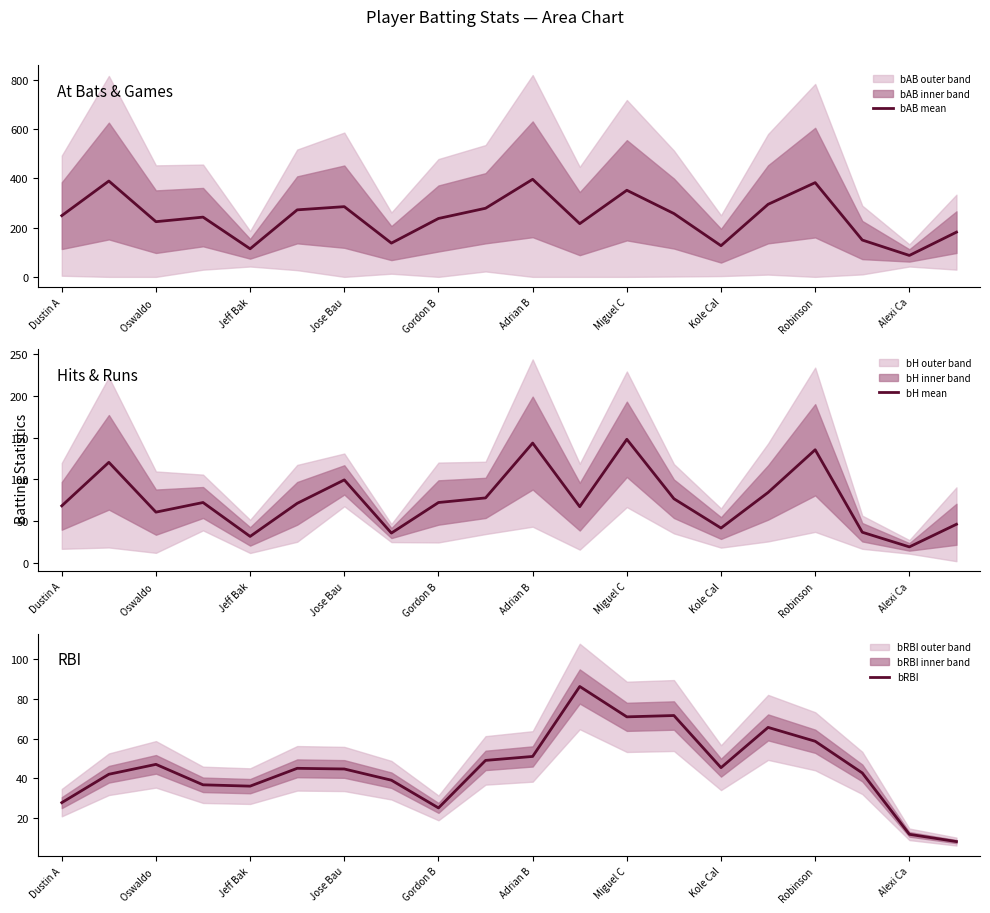

Is this an area chart (filled region under the line)?

No